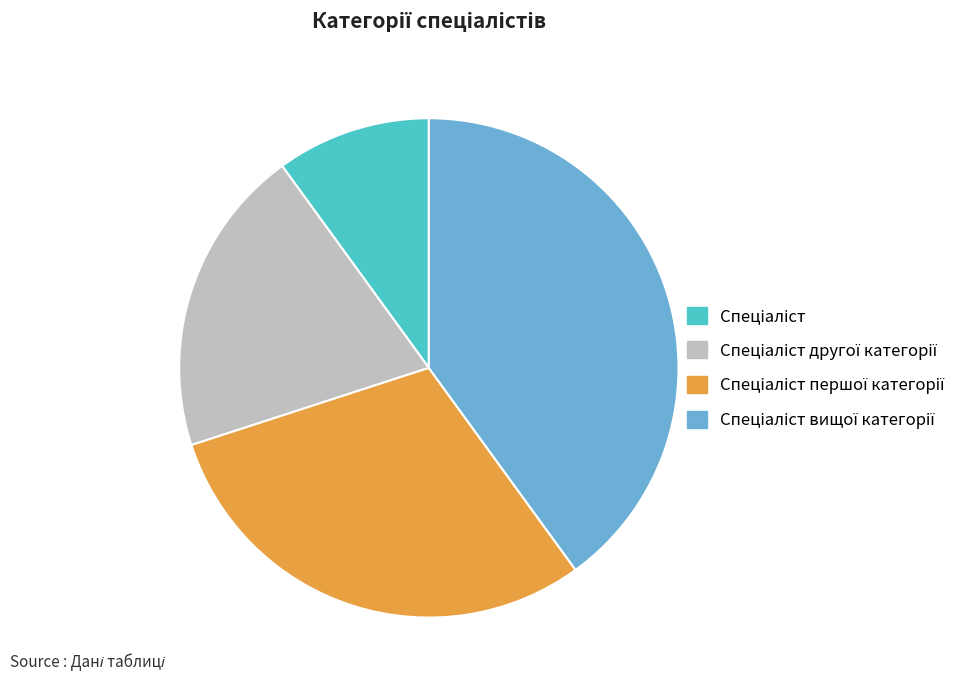

Is there a majority slice in this chart?

No